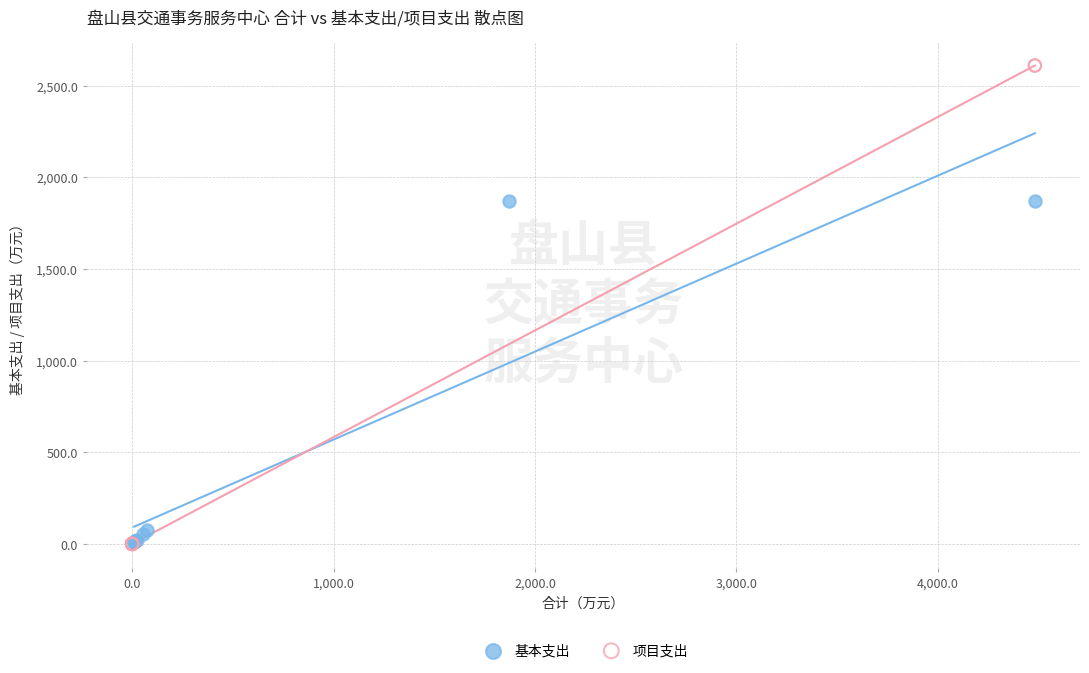

Which series reaches the maximum Y coordinate?

项目支出